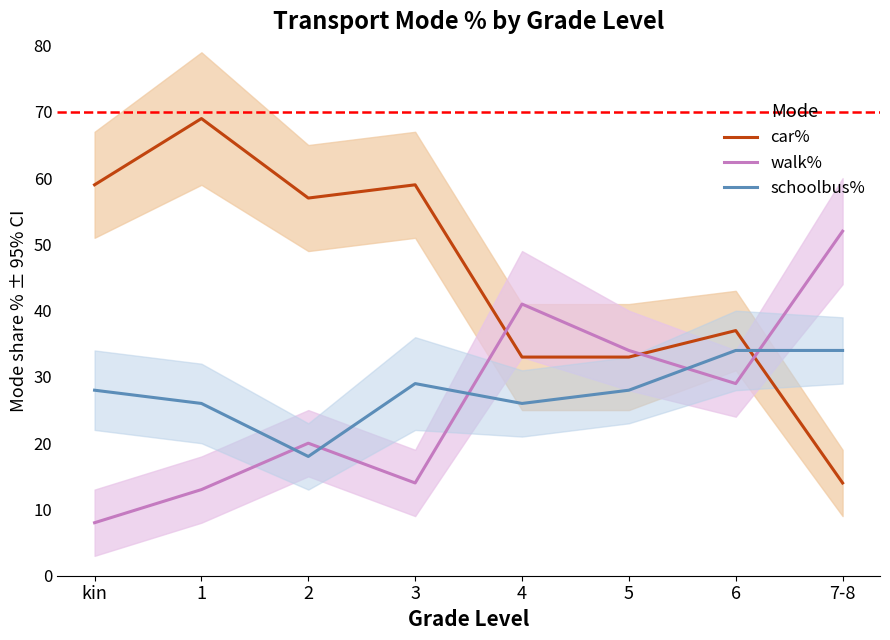

What is the maximum value for schoolbus%?

34